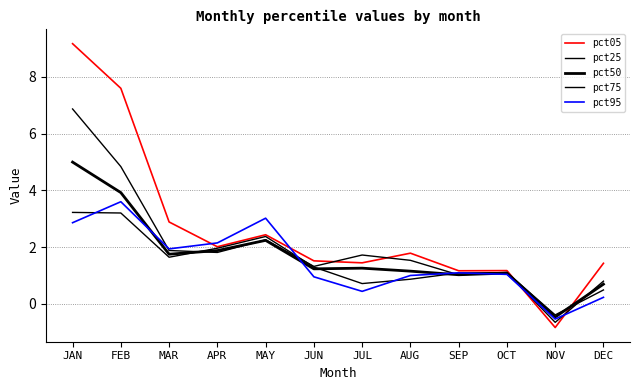

Is this an area chart (filled region under the line)?

No